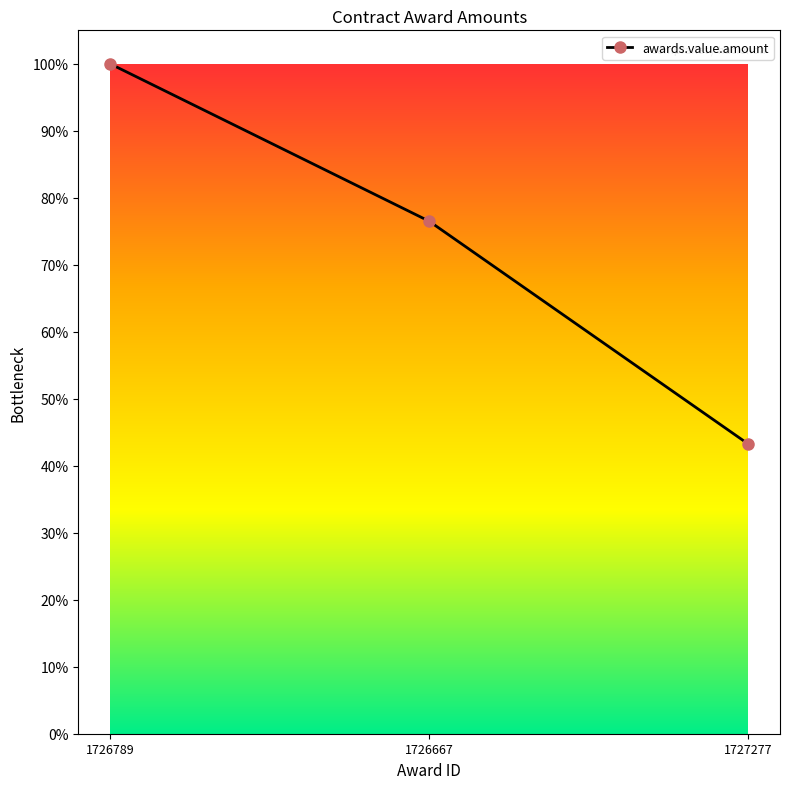

At which category does the chart reach its peak across all series?

1726789